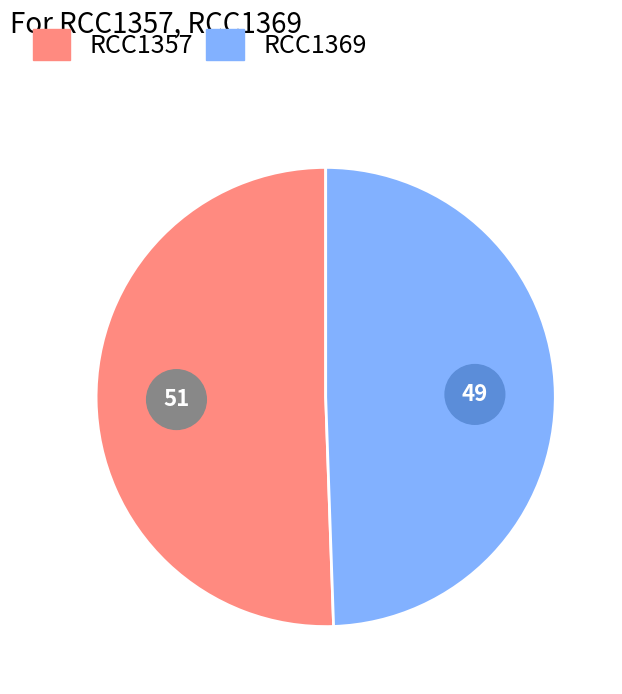

Approximately how many times larger is the value at RCC1357 compared to RCC1369?

1.0